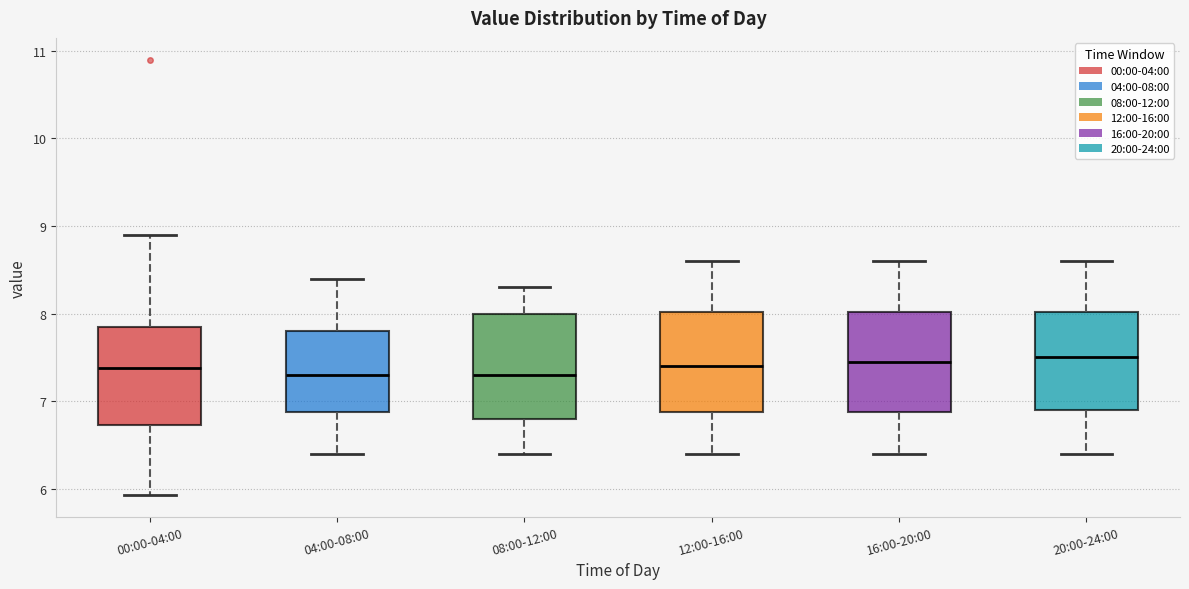

Reading left to right, read every box against the y-axis: the position of its median line, the range the box covers, and the ends of its whiskers. The values are not printed on the chart, so give them approximately, as read against the axis.

00:00-04:00: median 7.4, box 6.7 to 7.8, whiskers 5.9 to 8.9
04:00-08:00: median 7.3, box 6.9 to 7.8, whiskers 6.4 to 8.4
08:00-12:00: median 7.3, box 6.8 to 8.0, whiskers 6.4 to 8.3
12:00-16:00: median 7.4, box 6.9 to 8.0, whiskers 6.4 to 8.6
16:00-20:00: median 7.5, box 6.9 to 8.0, whiskers 6.4 to 8.6
20:00-24:00: median 7.5, box 6.9 to 8.0, whiskers 6.4 to 8.6